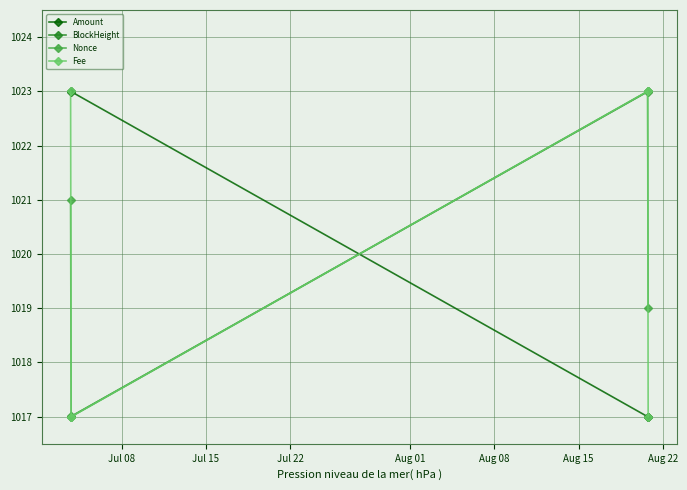

True or false: BlockHeight and Amount intersect in this chart.

True